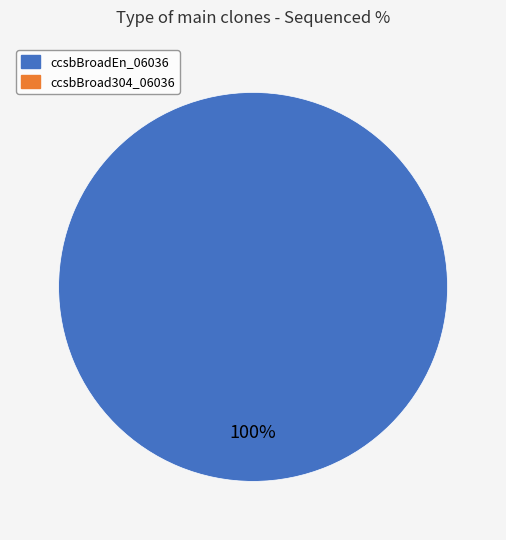

Does any single category account for the majority?

Yes